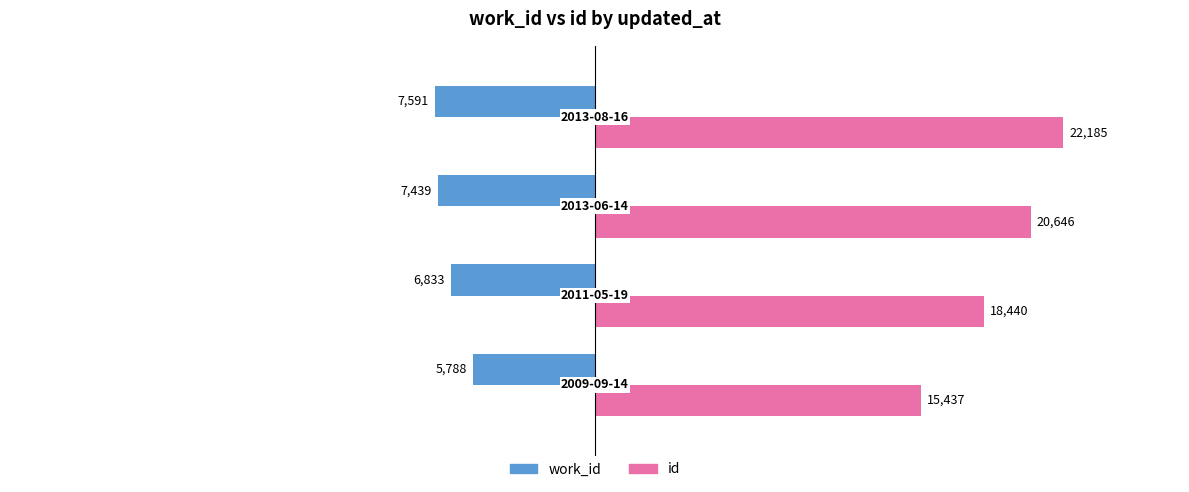

Which series has the largest range (max minus min)?

id